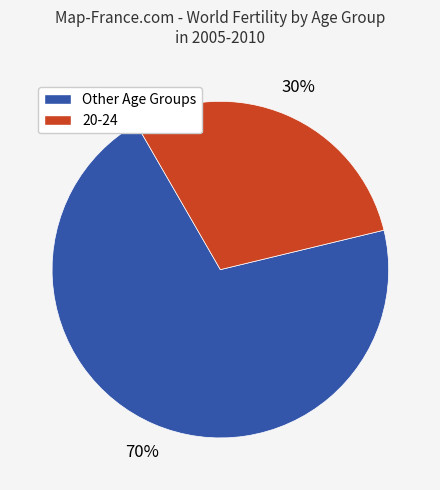

Is there a majority slice in this chart?

Yes